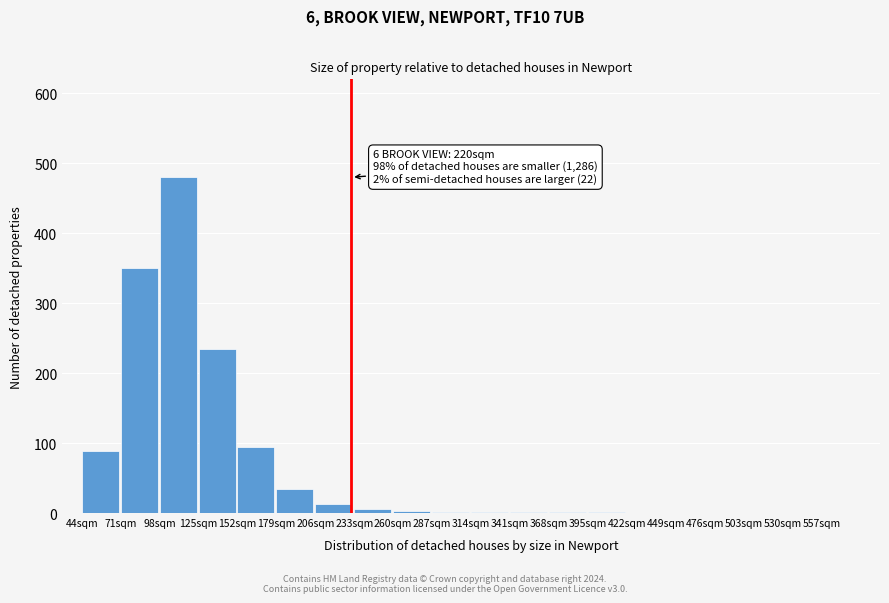

The value at 44sqm is 88. True or false?

True